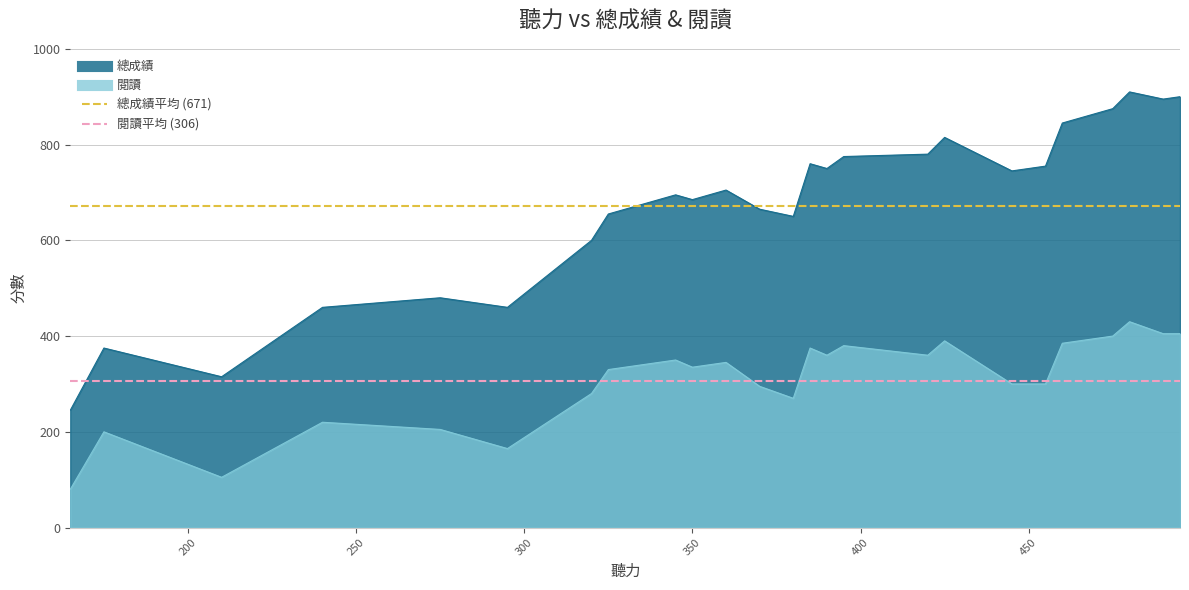

The value of 總成績平均 (671) at 150 is 1185. True or false?

False